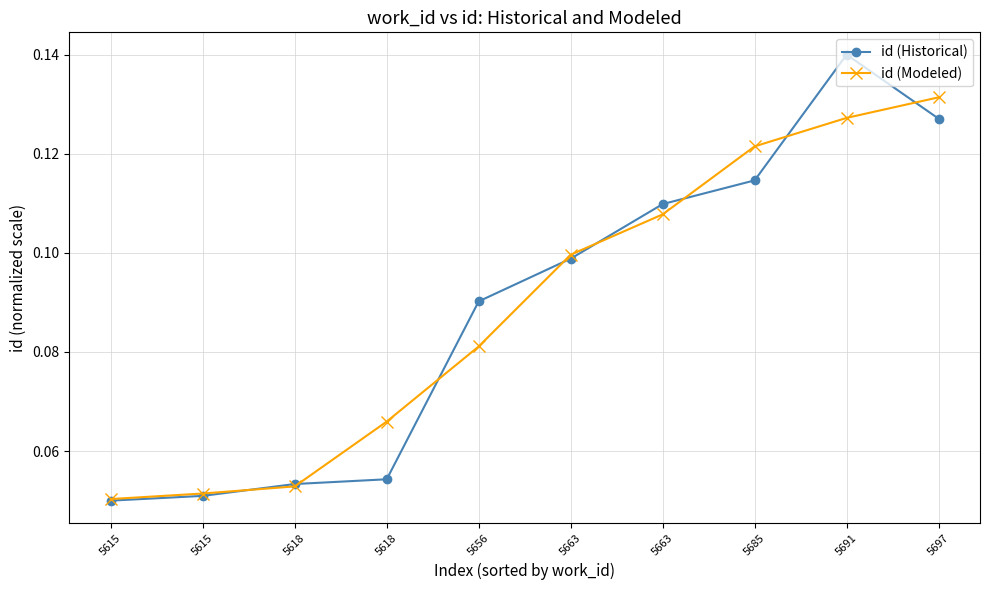

What is the average value of the id (Historical) series?

0.1